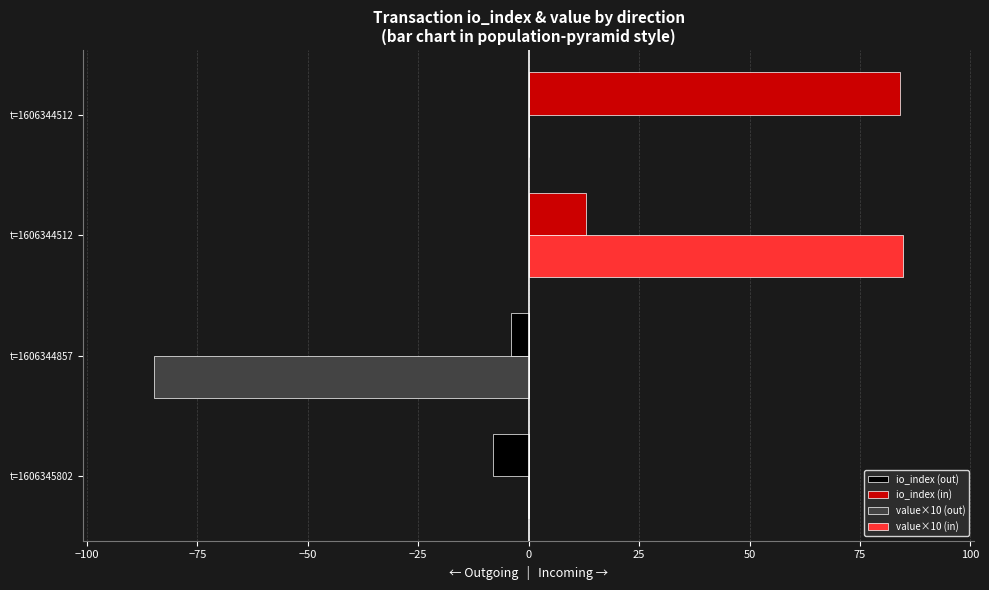

What are all the series names shown in the legend?

io_index (out), io_index (in), value×10 (out), value×10 (in)